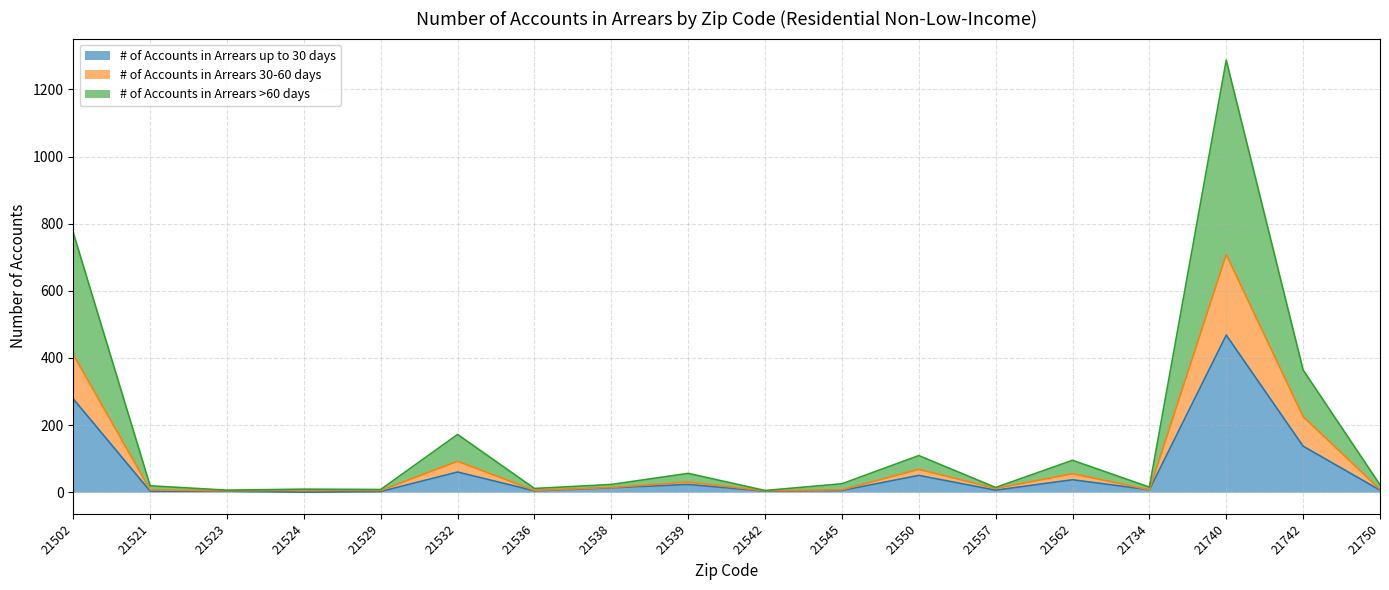

What are all the series names shown in the legend?

# of Accounts in Arrears up to 30 days, # of Accounts in Arrears 30-60 days, # of Accounts in Arrears >60 days